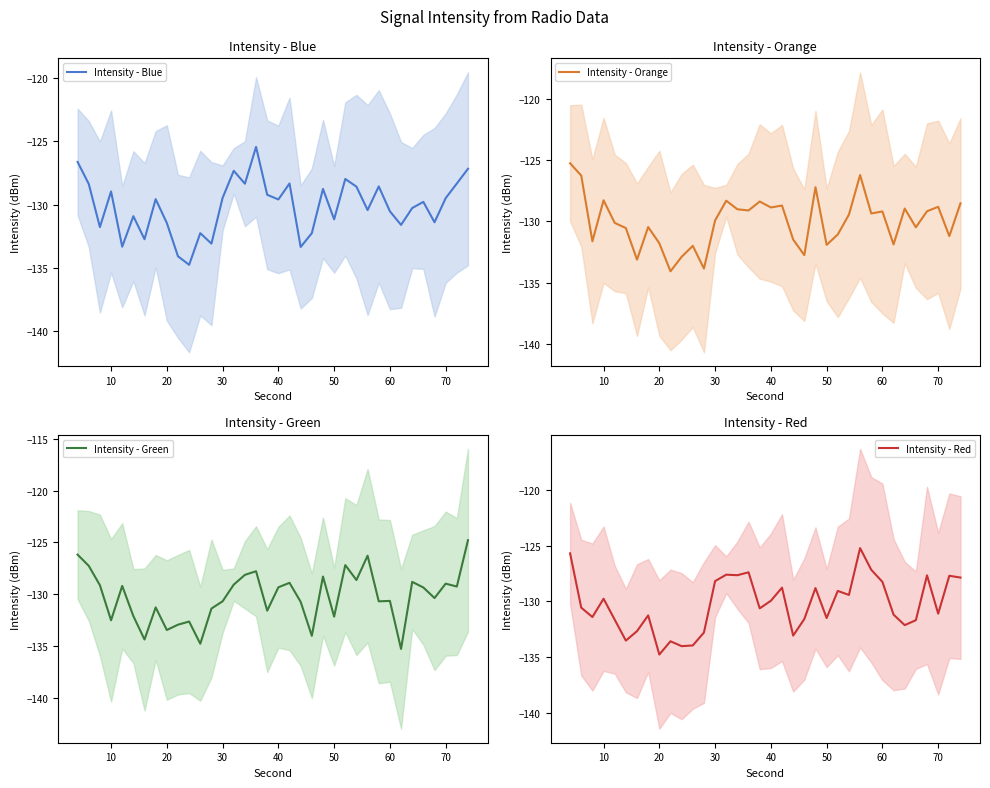

True or false: Intensity - Blue and Intensity - Green cross at least once.

True